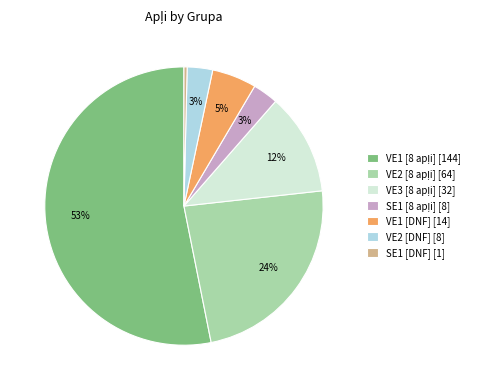

Is it true that VE1 [DNF] [14] is 11% of the pie?

False